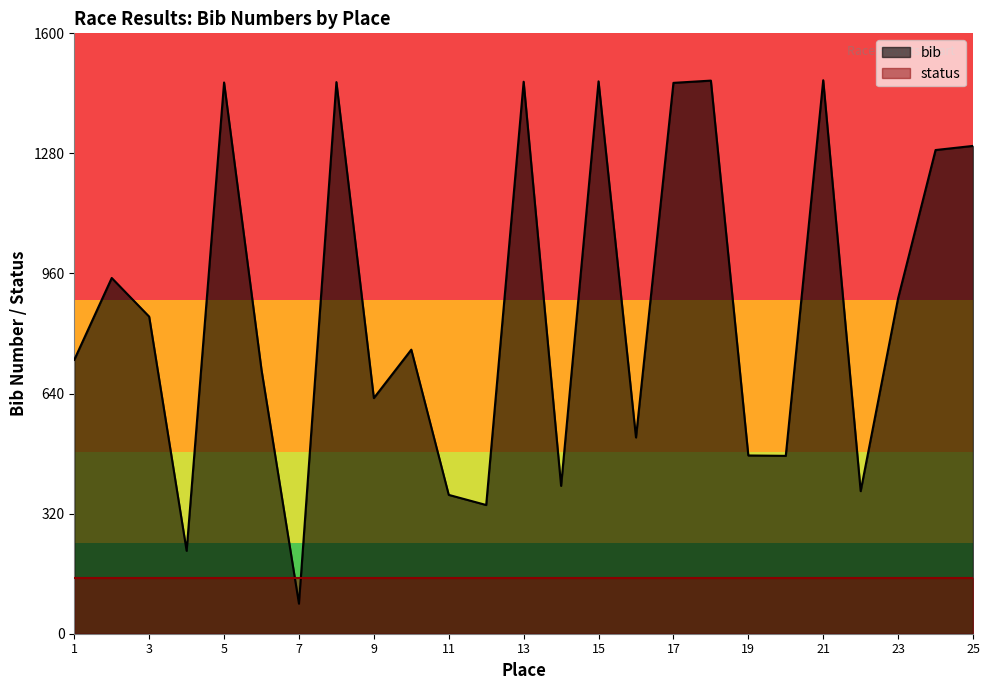

Rank the categories by value from lowest to highest.

7, 4, 12, 11, 22, 14, 20, 19, 16, 9, 6, 1, 10, 3, 23, 2, 24, 25, 17, 5, 8, 13, 15, 18, 21